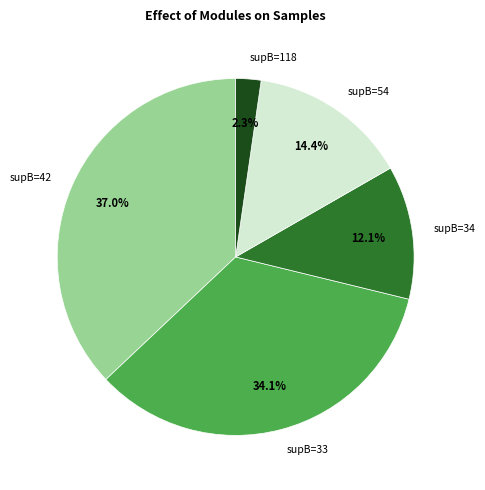

Rank the categories by value from highest to lowest.

supB=42, supB=33, supB=54, supB=34, supB=118